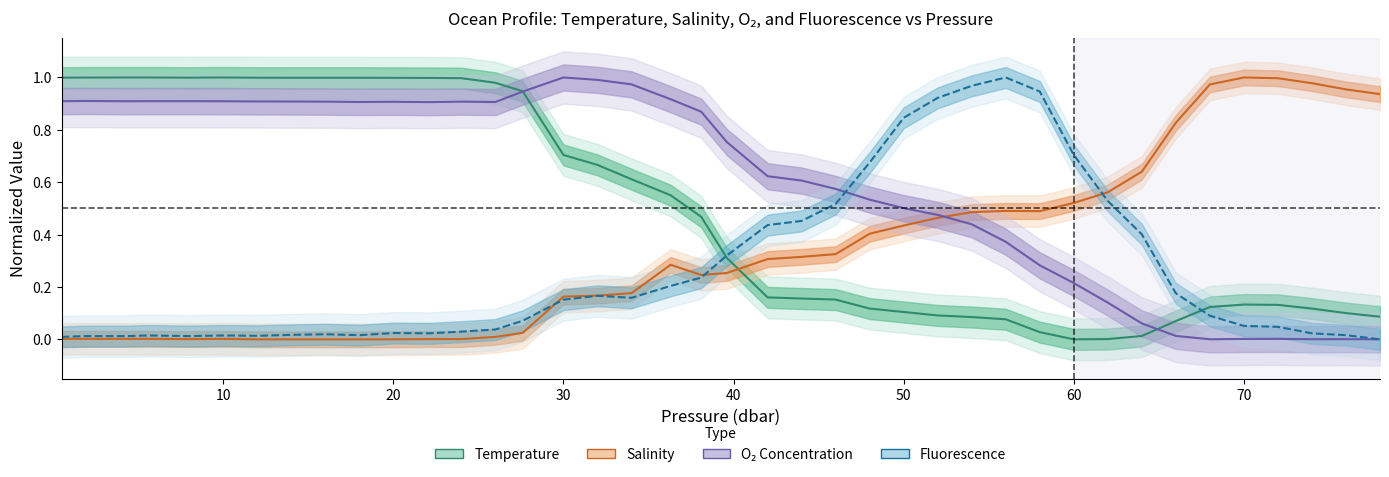

How many lines are shown in the chart?

4